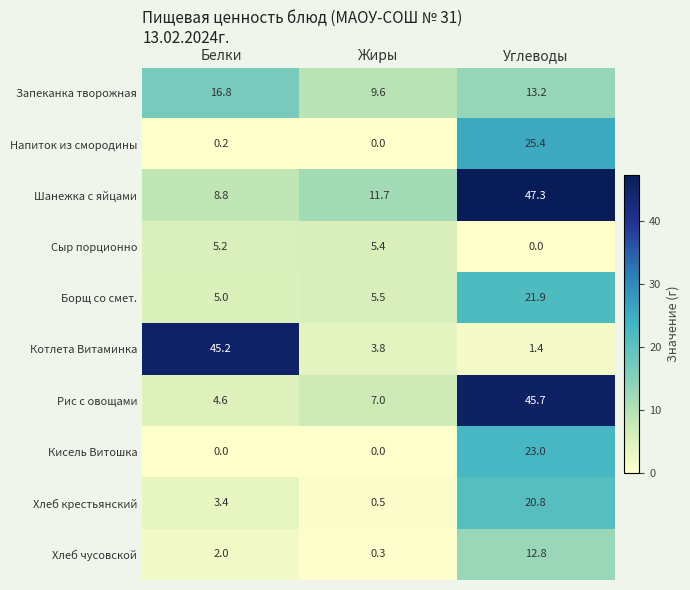

Which series has the widest spread of values?

Котлета Витаминка